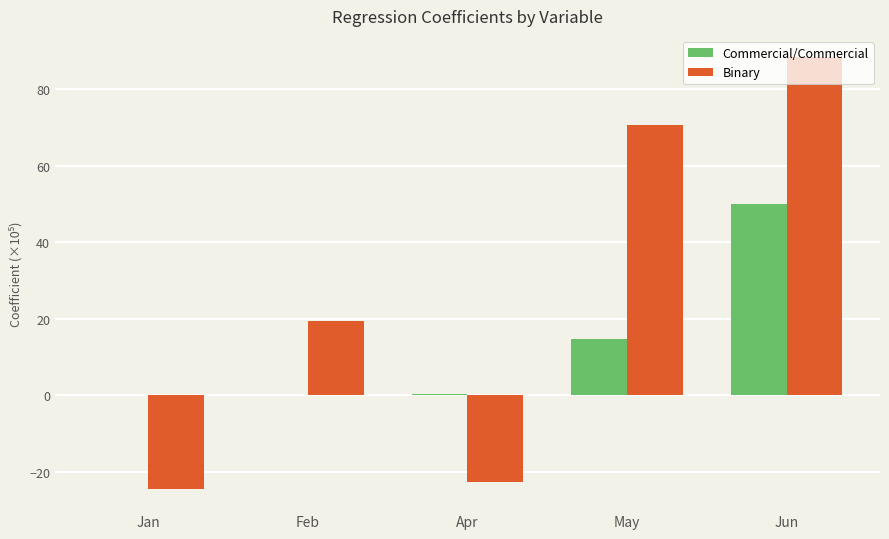

How many categories are shown in the chart?

5